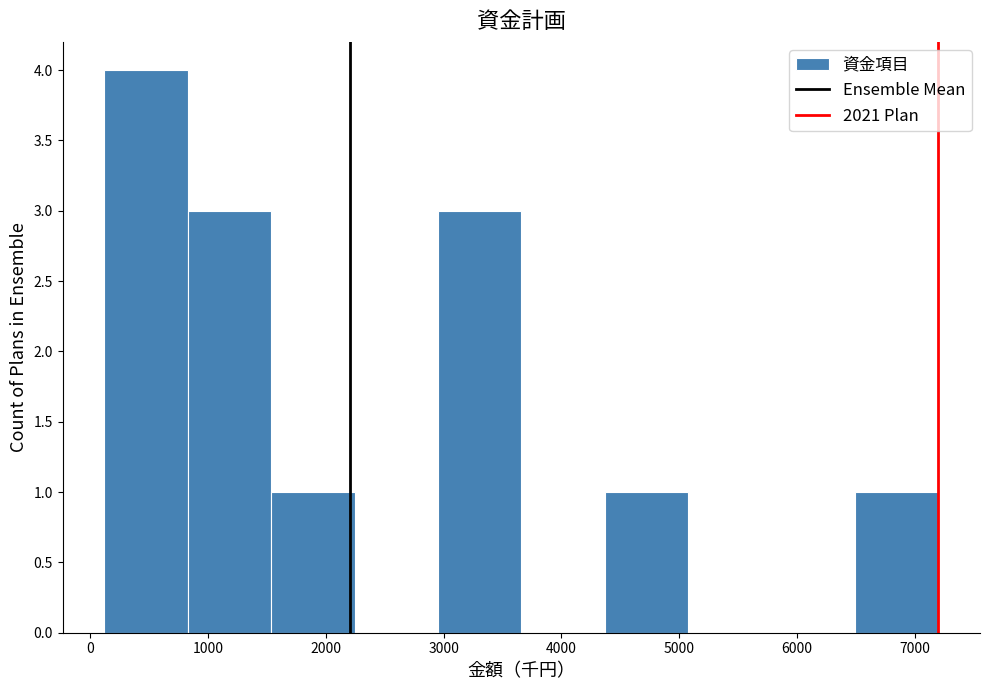

Which range on the x-axis has the tallest bar?

100 to 800